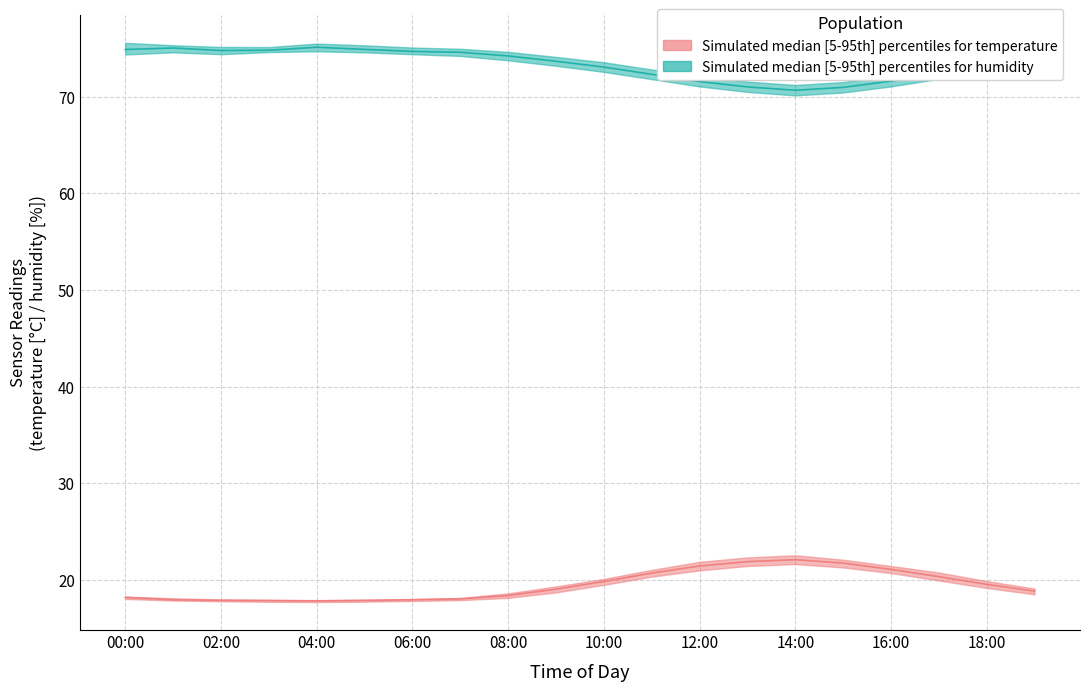

What is the value of the humidity_lower point at the 16th from the left?

70.4